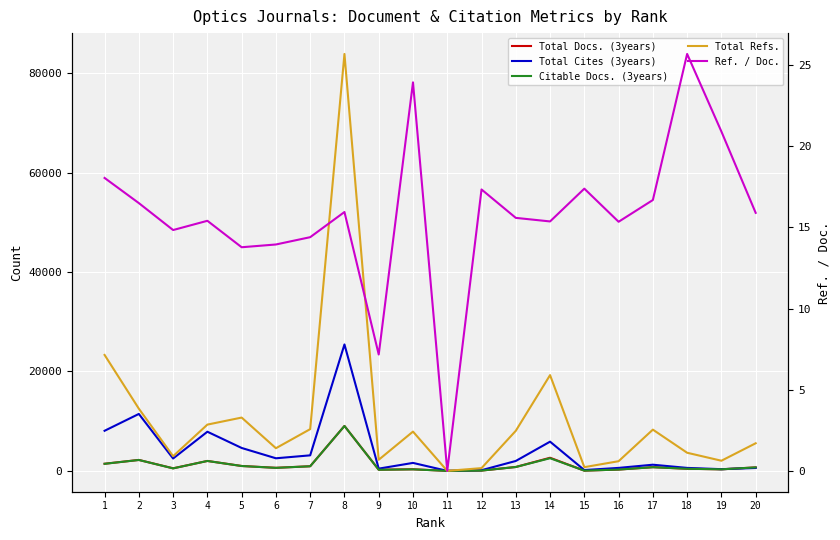

List the labels in order of Ref. / Doc. value, largest first.

18, 10, 19, 1, 15, 12, 17, 2, 8, 20, 13, 4, 14, 16, 3, 7, 6, 5, 9, 11